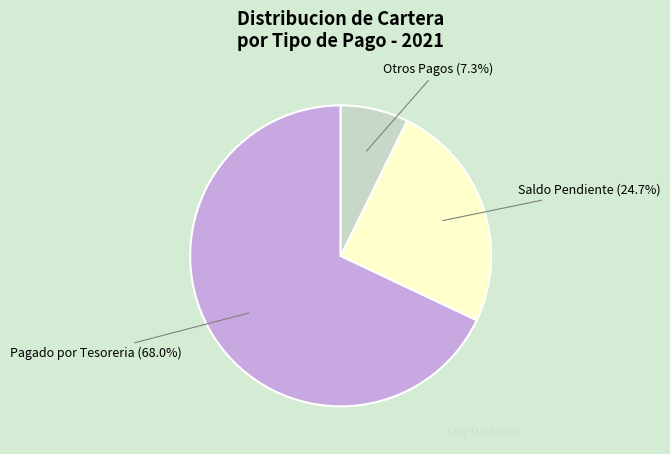

Rank the categories by value from highest to lowest.

Pagado por Tesoreria, Saldo Pendiente, Otros Pagos